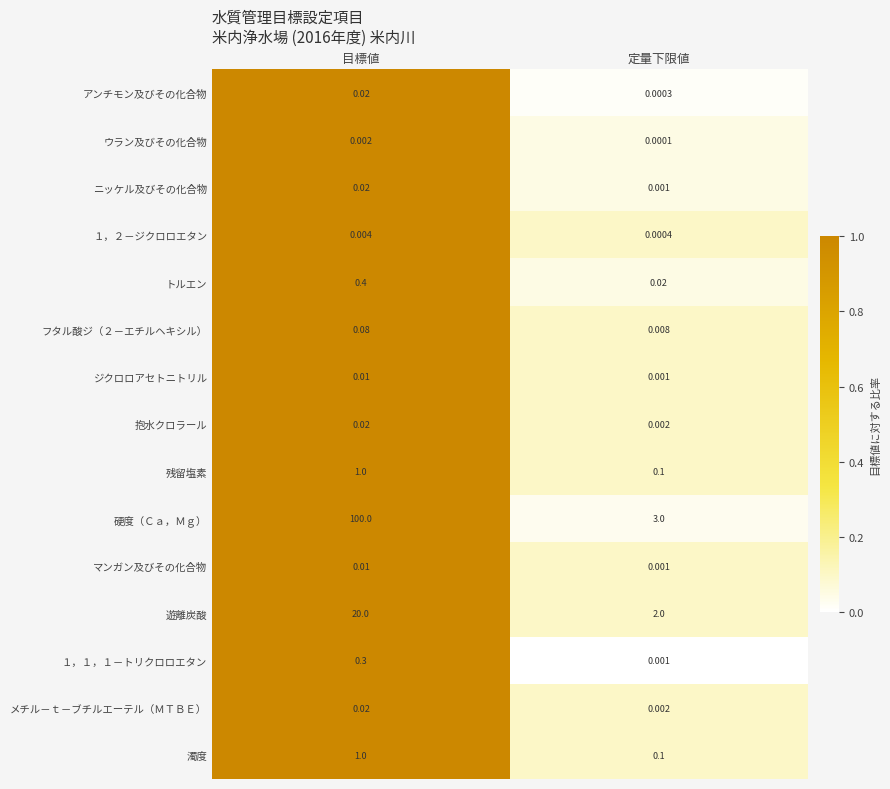

At which category does the chart reach its minimum across all series?

定量下限値